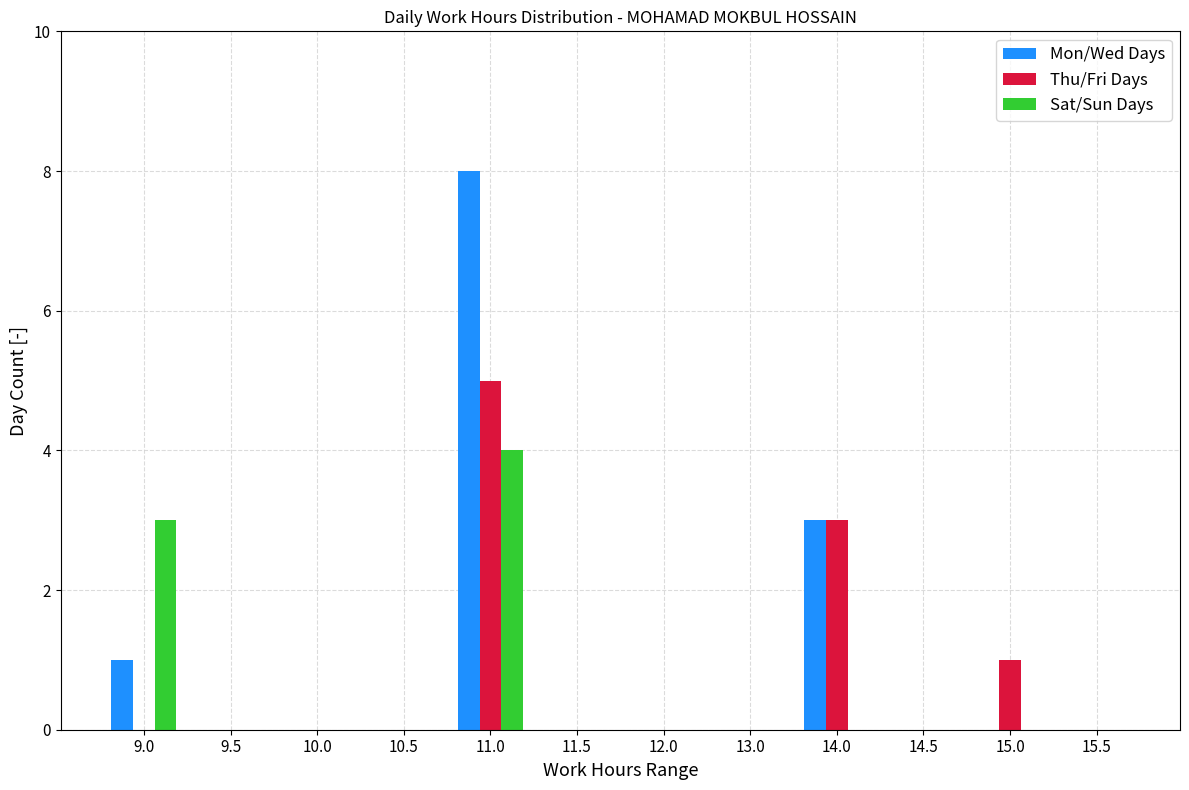

What is the sum of the Thu/Fri Days values at 13.0 and 15.0?

1